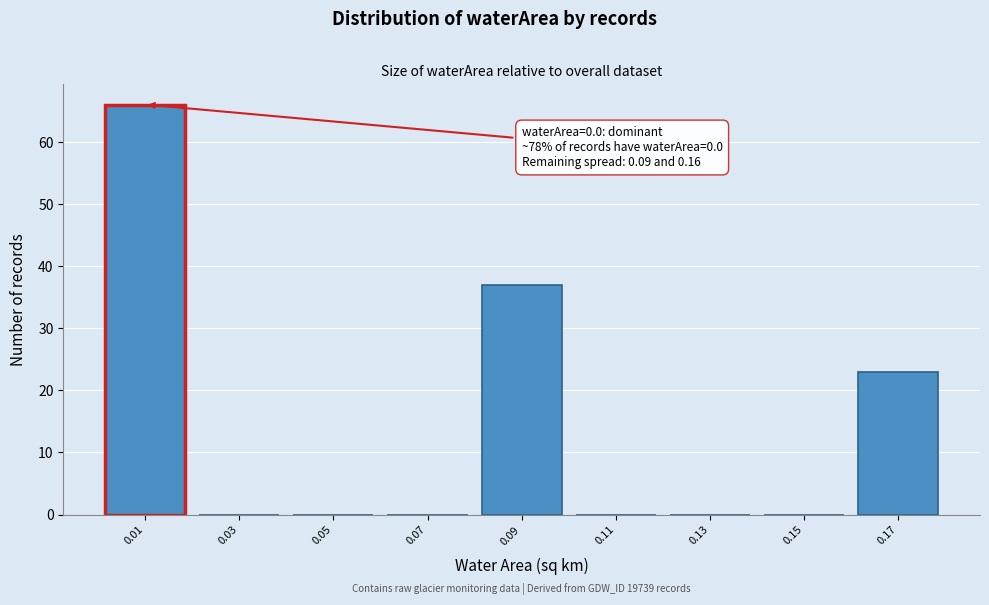

Which range on the x-axis has the tallest bar?

0.00 to 0.02